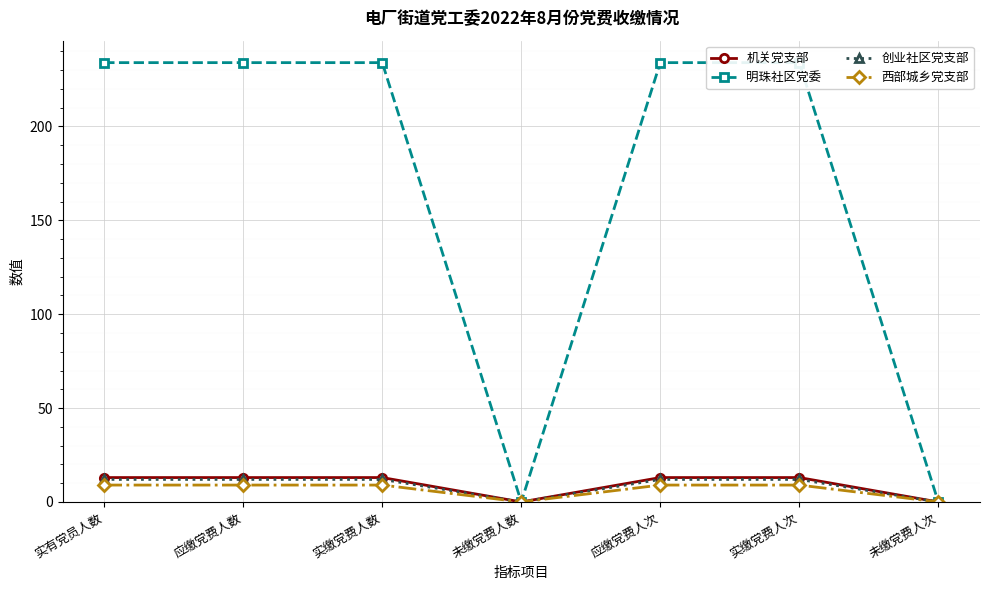

Rank the series by their maximum value, from lowest to highest.

西部城乡党支部, 创业社区党支部, 机关党支部, 明珠社区党委